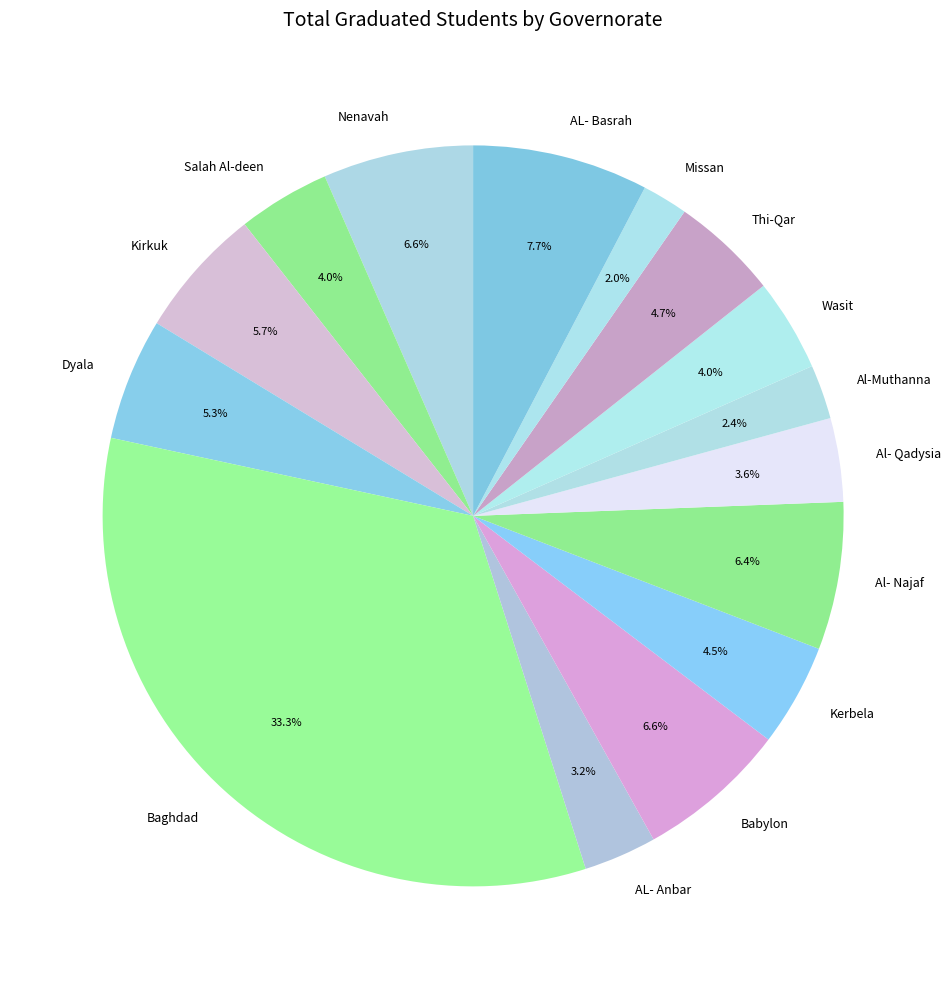

To the nearest percent, what is the combined percentage of Wasit and Al- Qadysia?

8%